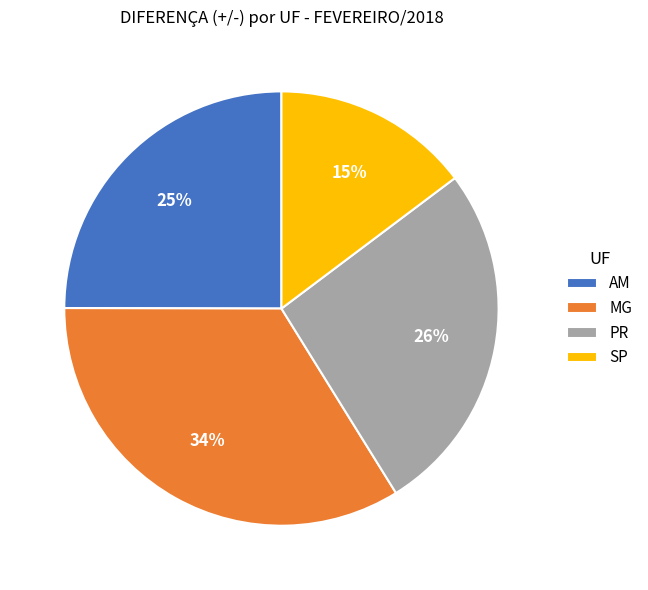

Is it true that SP is 23% of the pie?

False